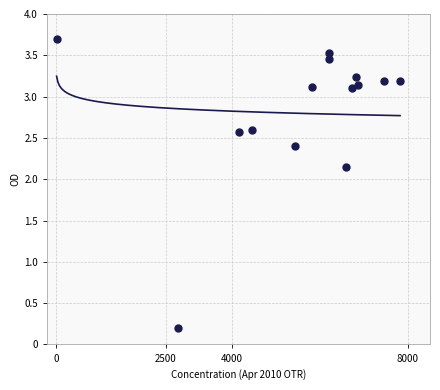

What is the range of X values (max minus min)?

7800.0